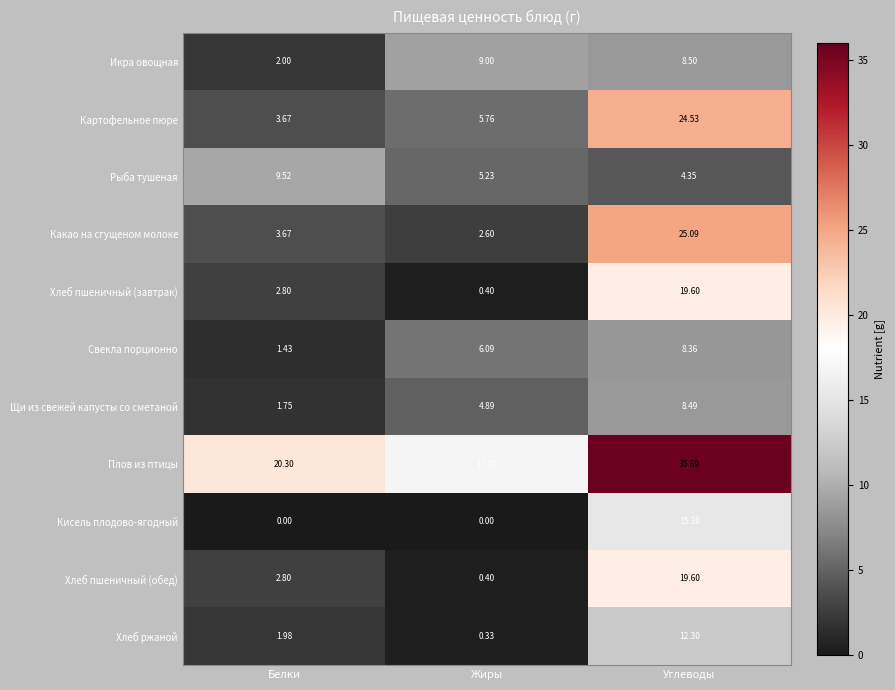

At how many categories does at least one series exceed 21?

1